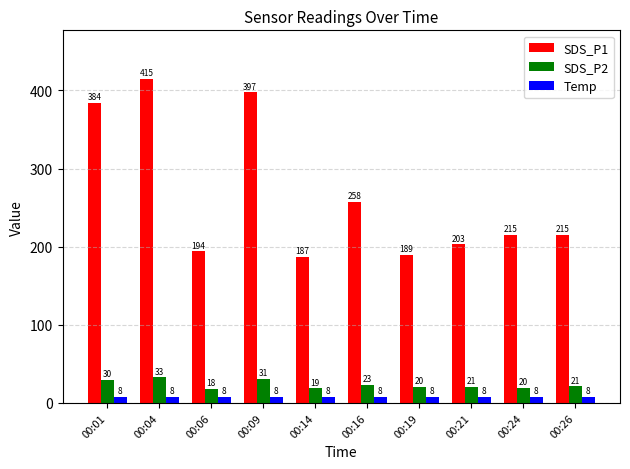

What value does the SDS_P2 series have at 00:06?

18.3